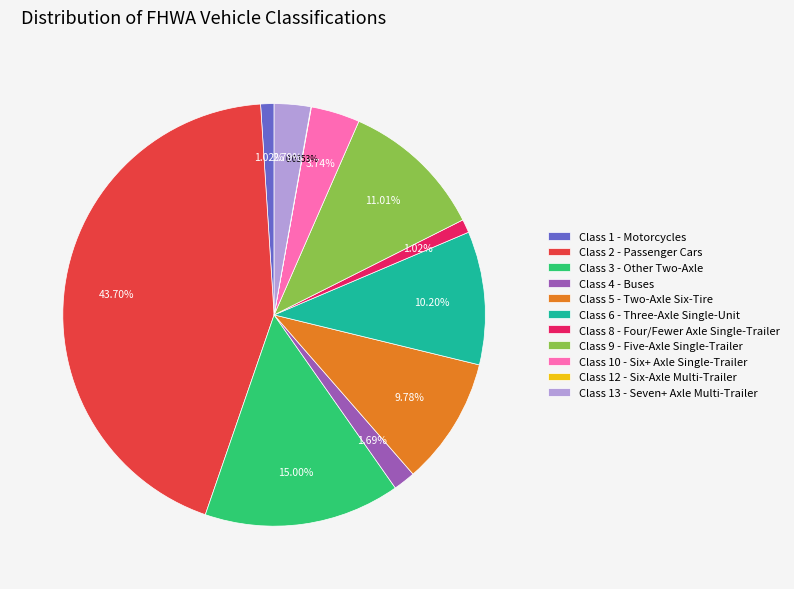

Does any single category account for the majority?

No